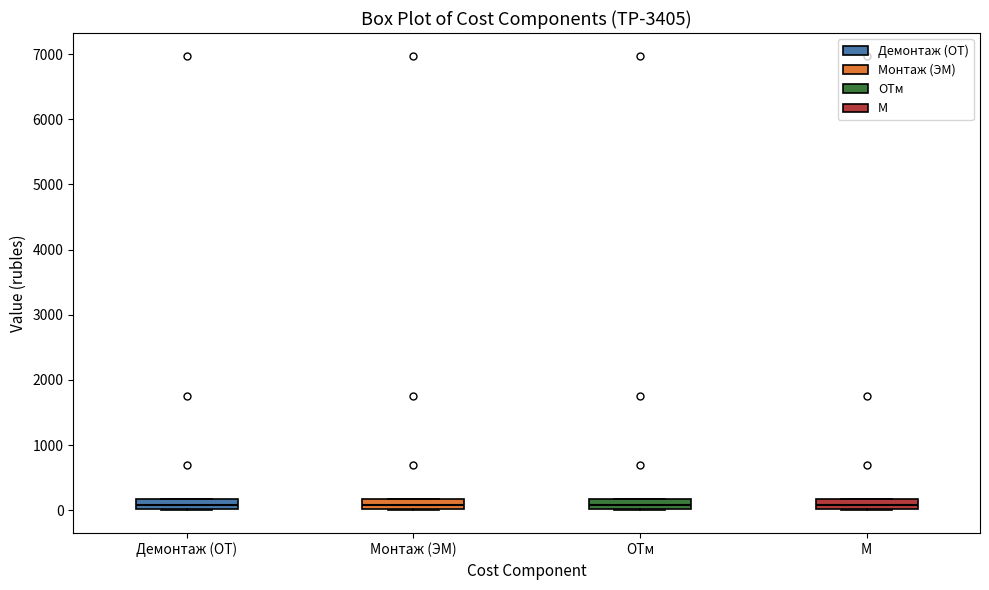

Reading left to right, read every box against the y-axis: the position of its median line, the range the box covers, and the ends of its whiskers. The values are not printed on the chart, so give them approximately, as read against the axis.

Демонтаж (ОТ): median 100, box 0 to 200, whiskers 0 to 200
Монтаж (ЭМ): median 100, box 0 to 200, whiskers 0 to 200
ОТм: median 100, box 0 to 200, whiskers 0 to 200
М: median 100, box 0 to 200, whiskers 0 to 200